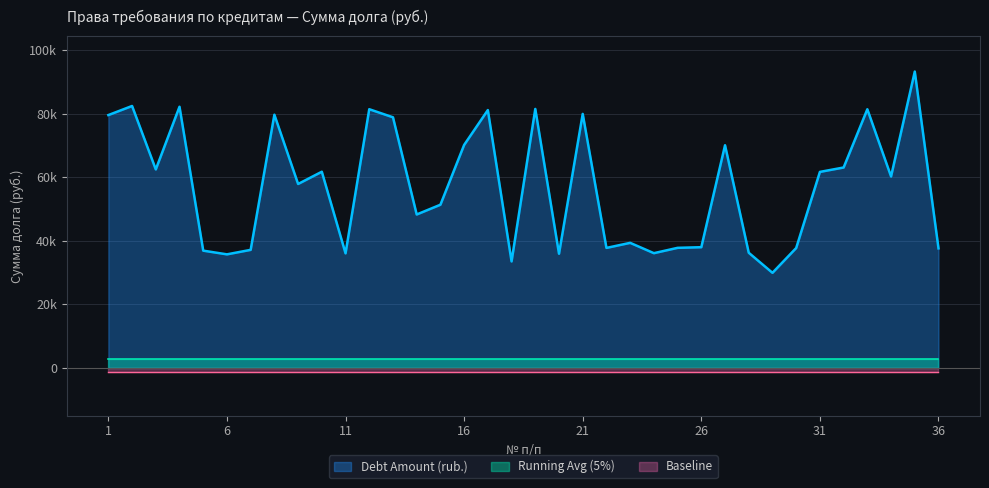

What is the difference between the values at 35 and 36?

55614.4